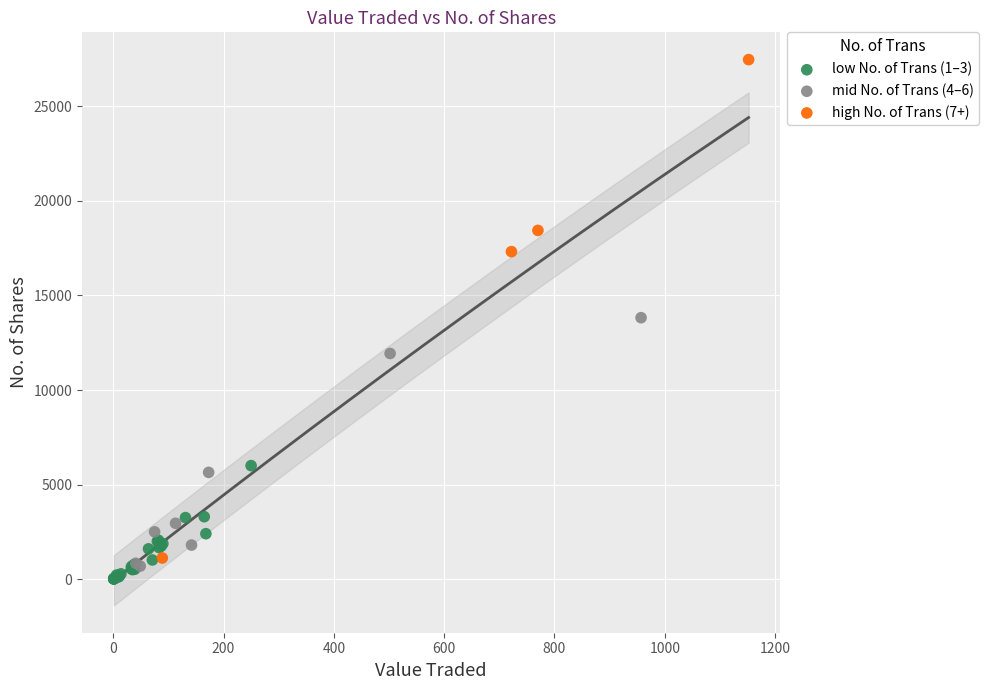

Which series contains the highest Y value?

high No. of Trans (7+)